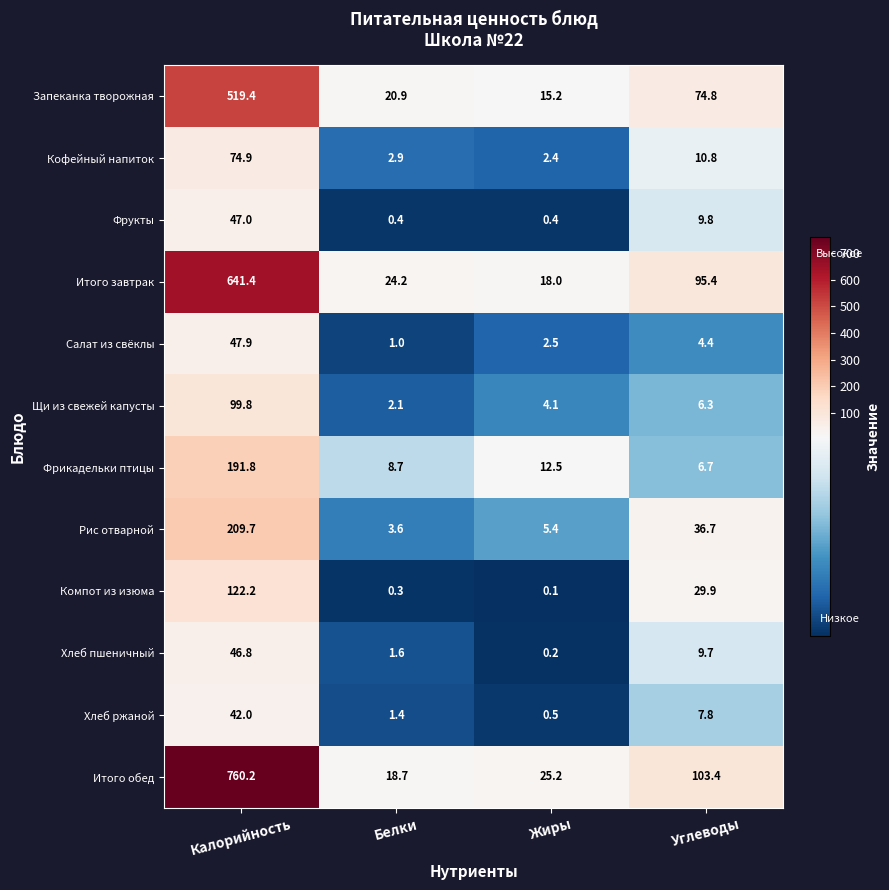

What is the difference between the second highest and minimum values in the Запеканка творожная series?

59.6